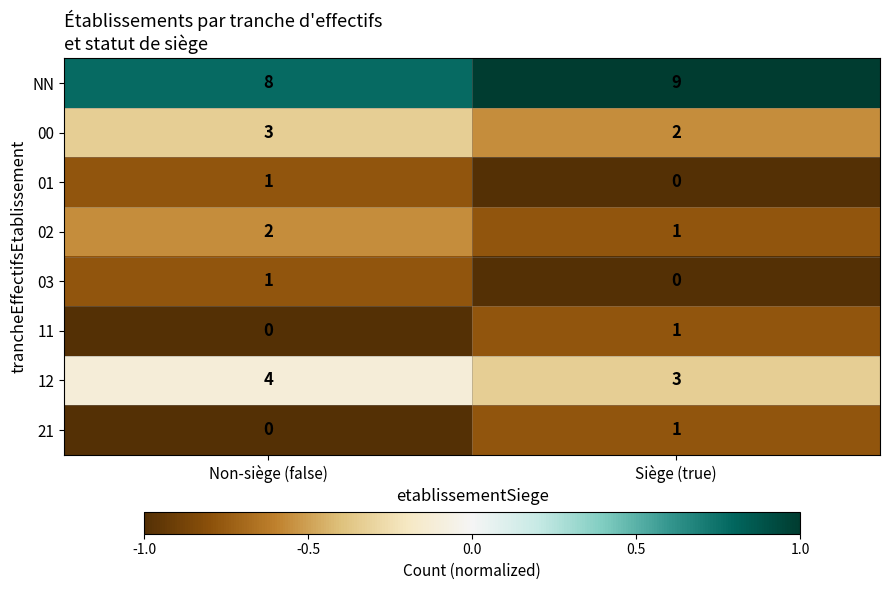

List the labels in order of NN value, smallest first.

Non-siège (false), Siège (true)